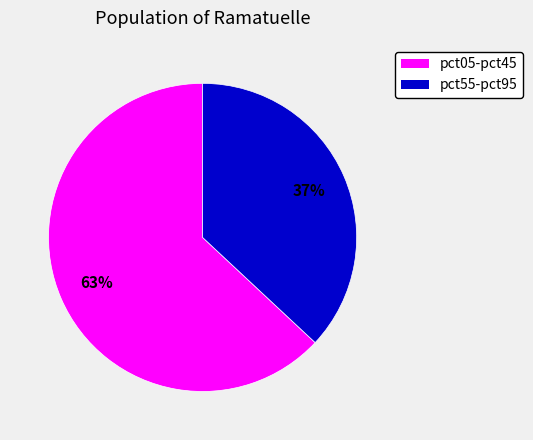

Is there a majority slice in this chart?

Yes